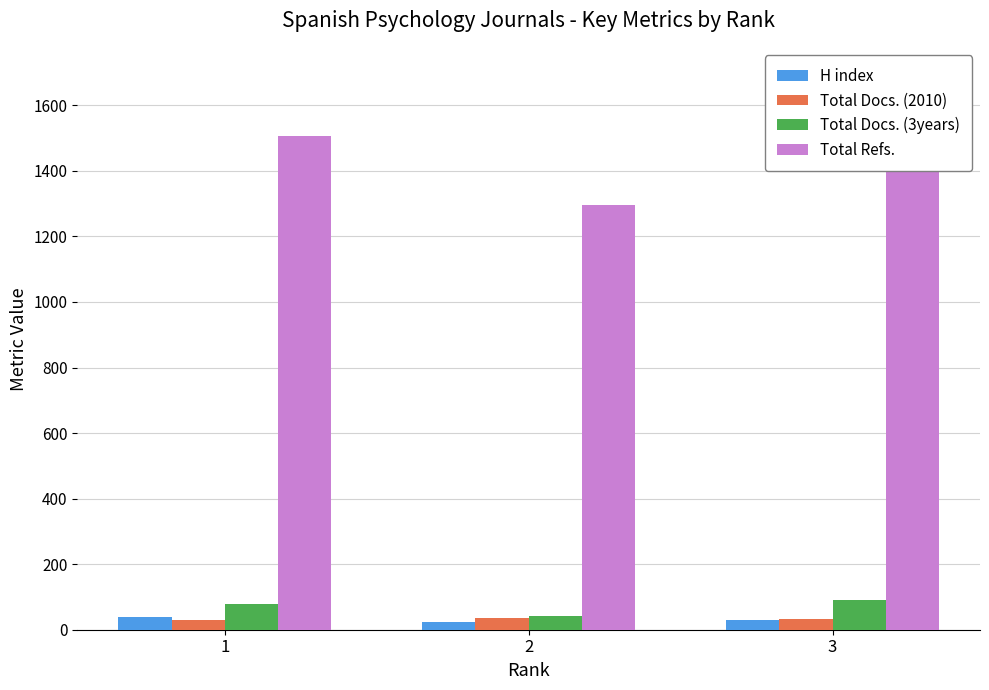

What is the difference between the highest and lowest values at 1?

1475